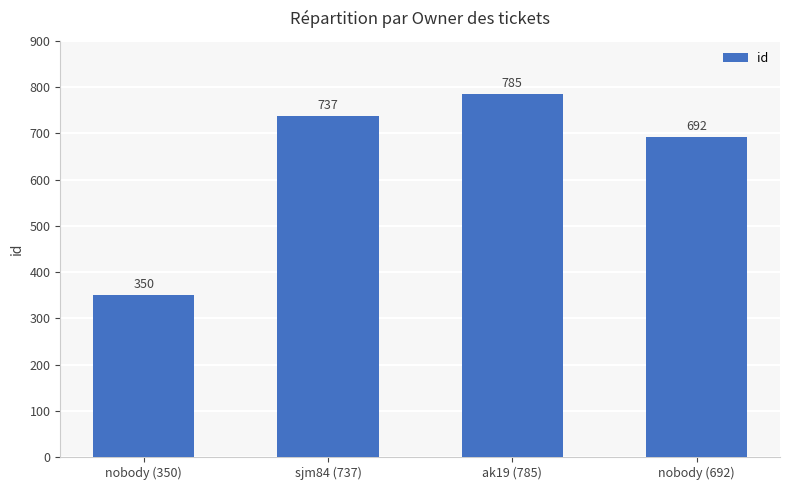

Reading right to left, extract all data points from this chart.

692	785	737	350